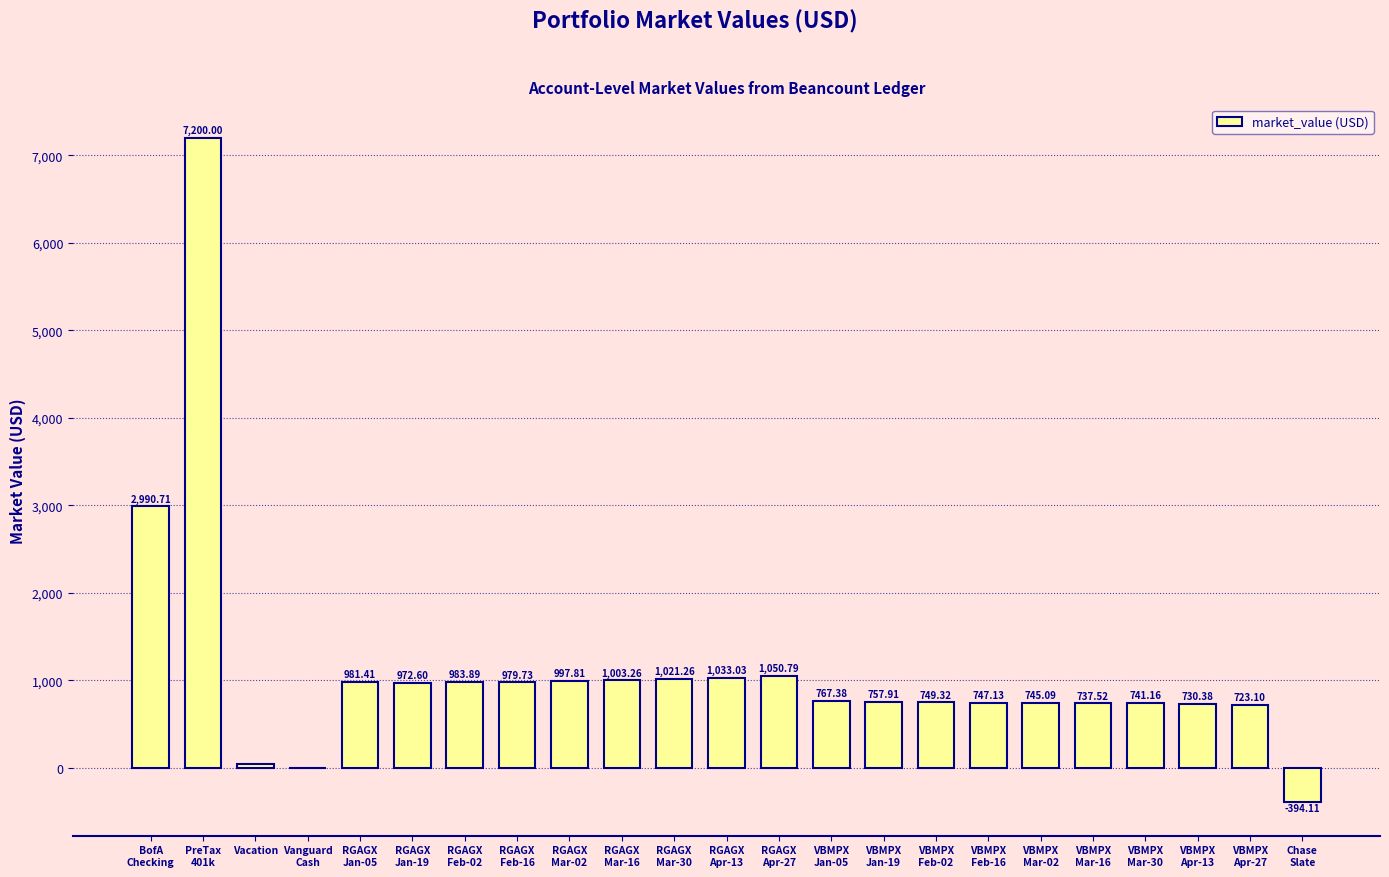

What is the average value?

1111.5